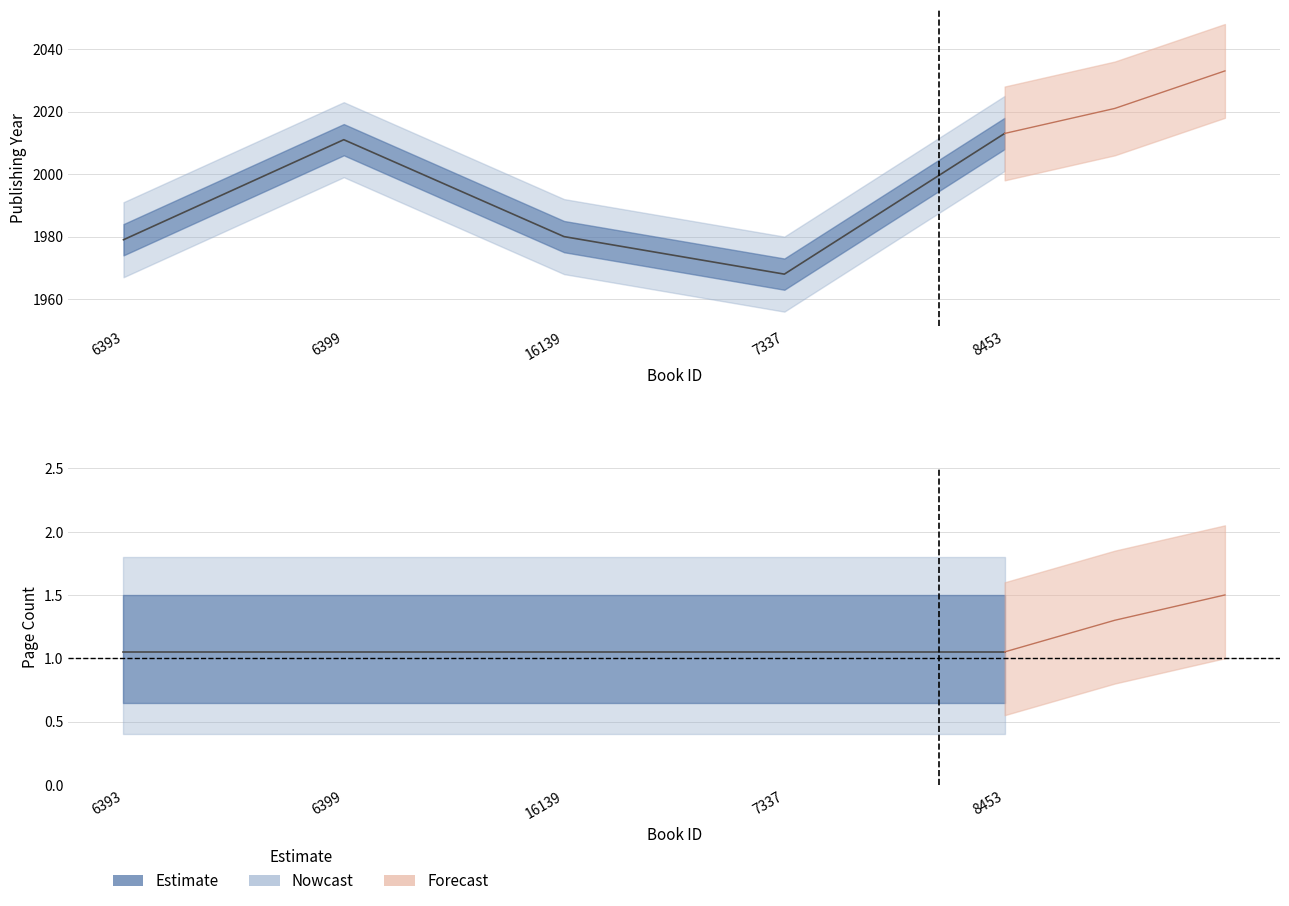

What is the sum of the values at 6399 and 6393?

3990